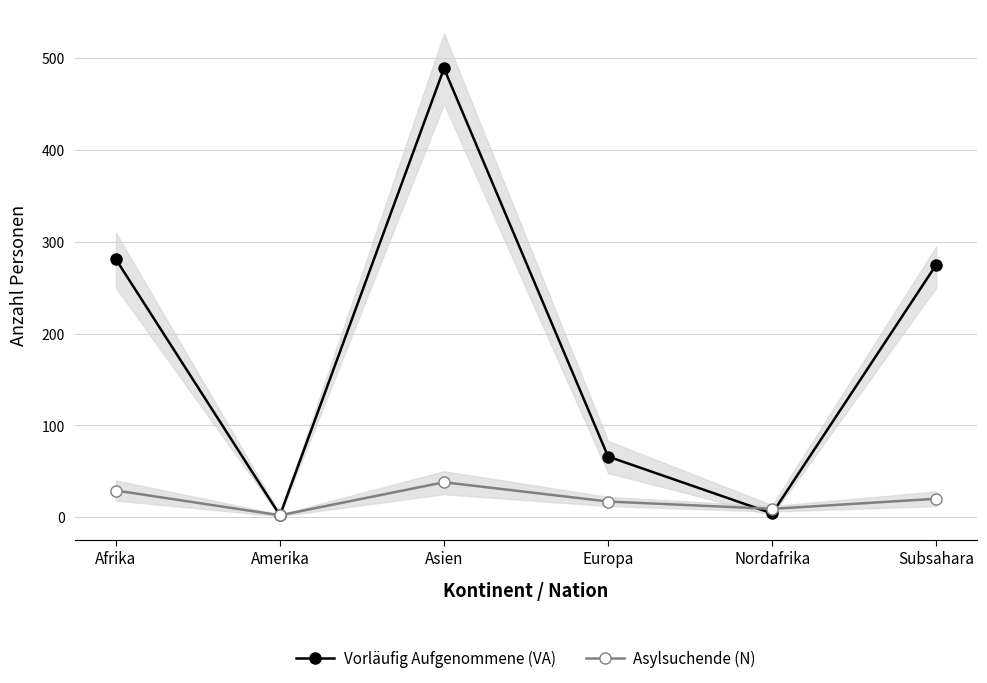

Where is the first local maximum for Asylsuchende (N)?

Asien